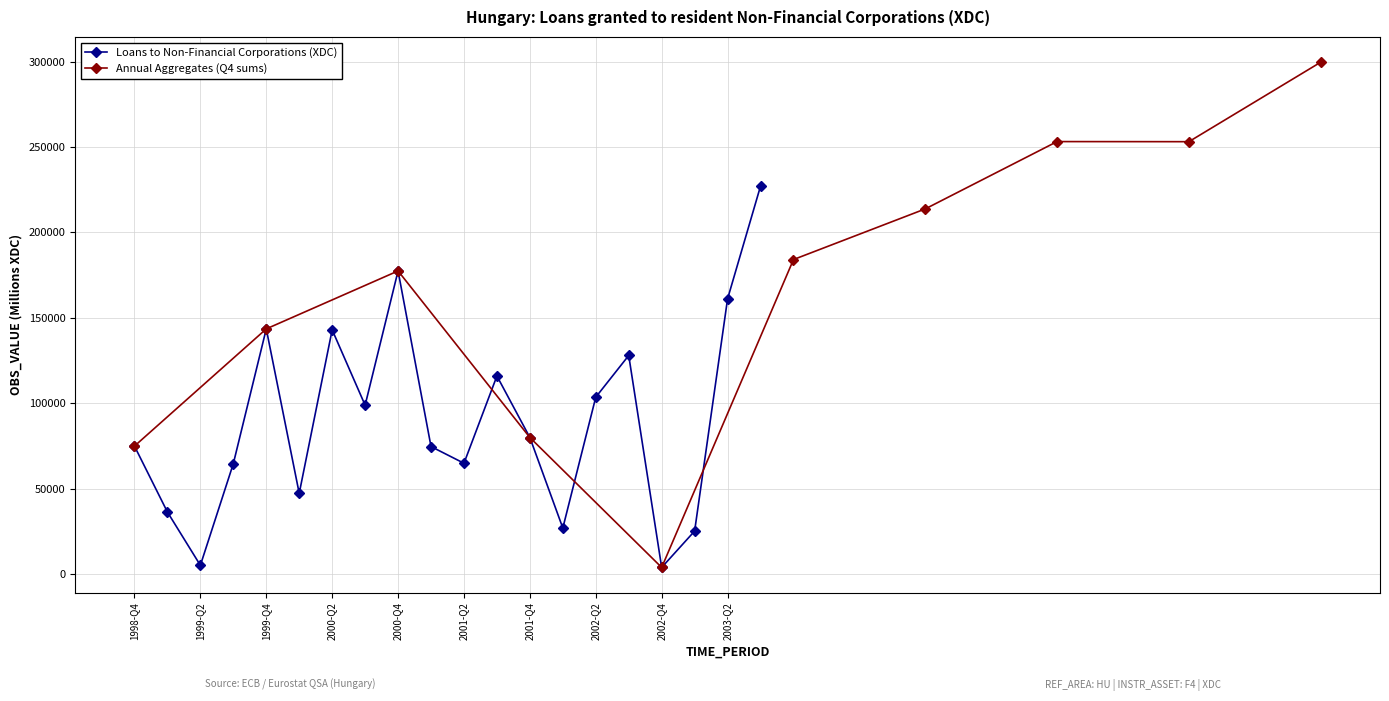

What is the value of the 19th point from the left?

161148